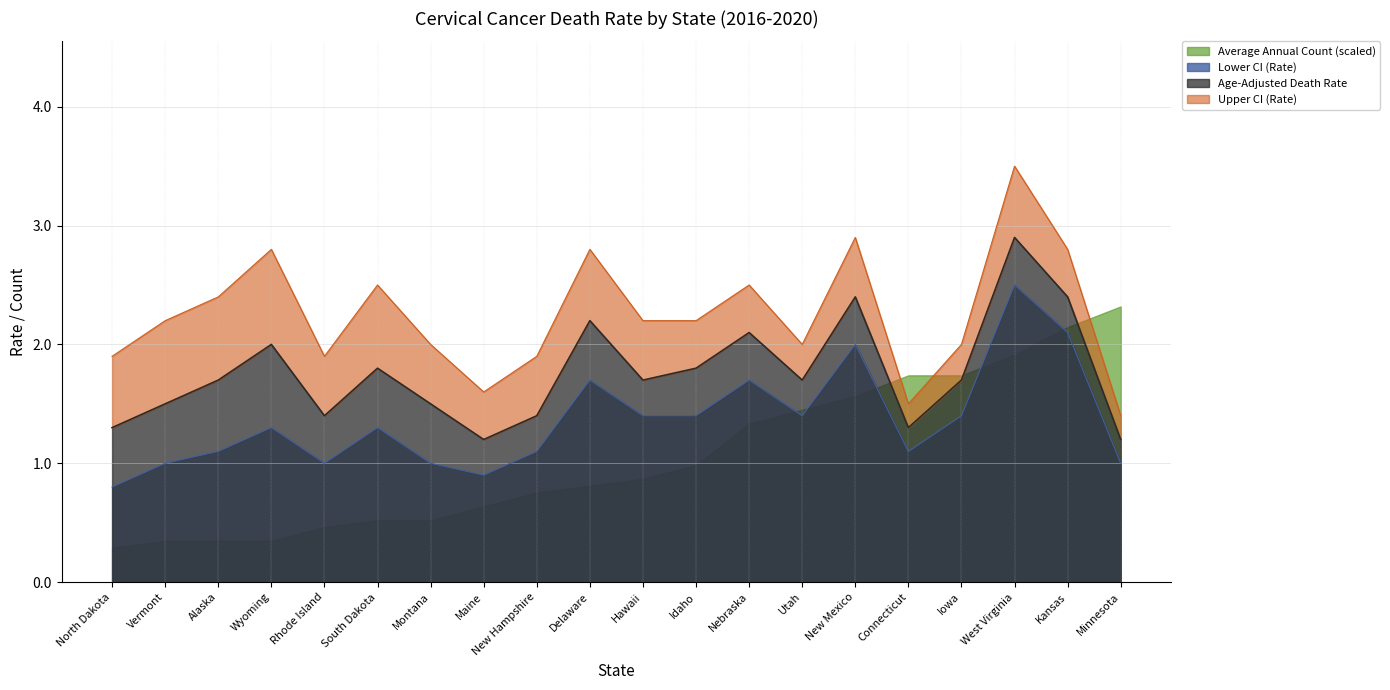

Is the value of Age-Adjusted Death Rate at Nebraska greater than the value of Lower CI (Rate) at New Mexico?

Yes